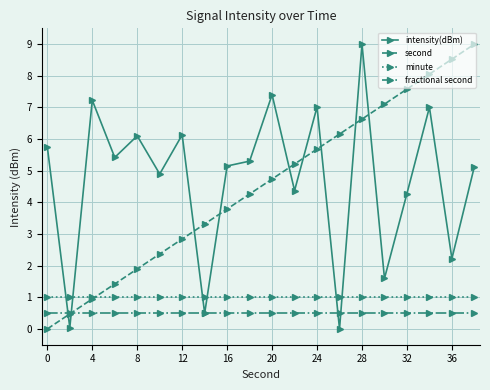

True or false: second has more than 1 interior local peaks.

False